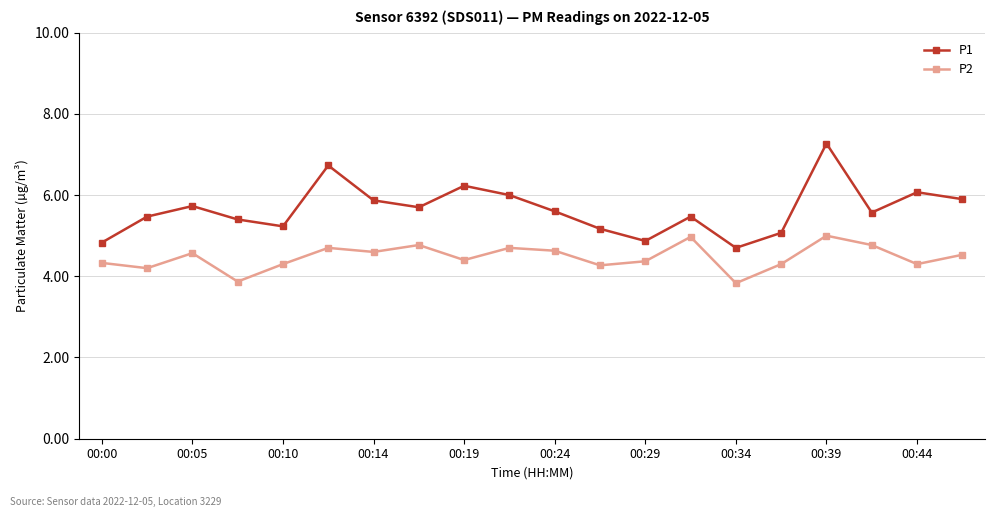

What is the lowest value of the P1 series?

4.7